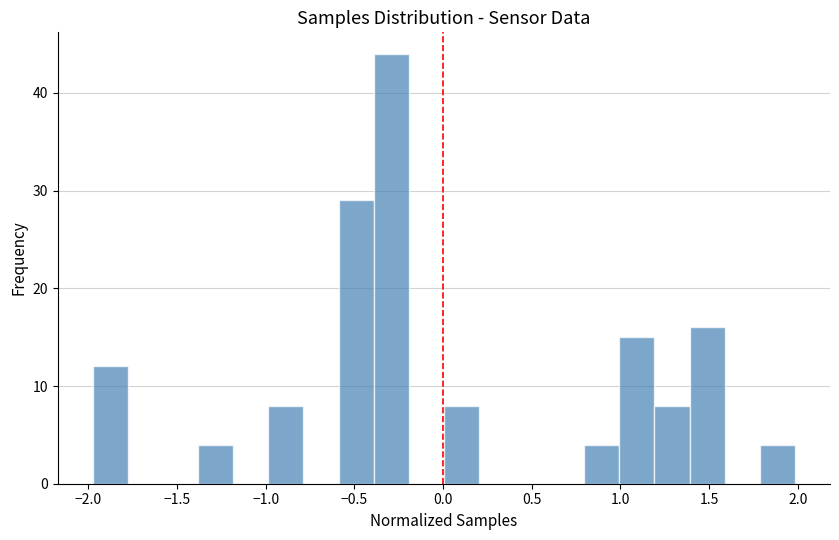

Read against the x-axis, roughly where is the centre of the tallest bar?

-0.30